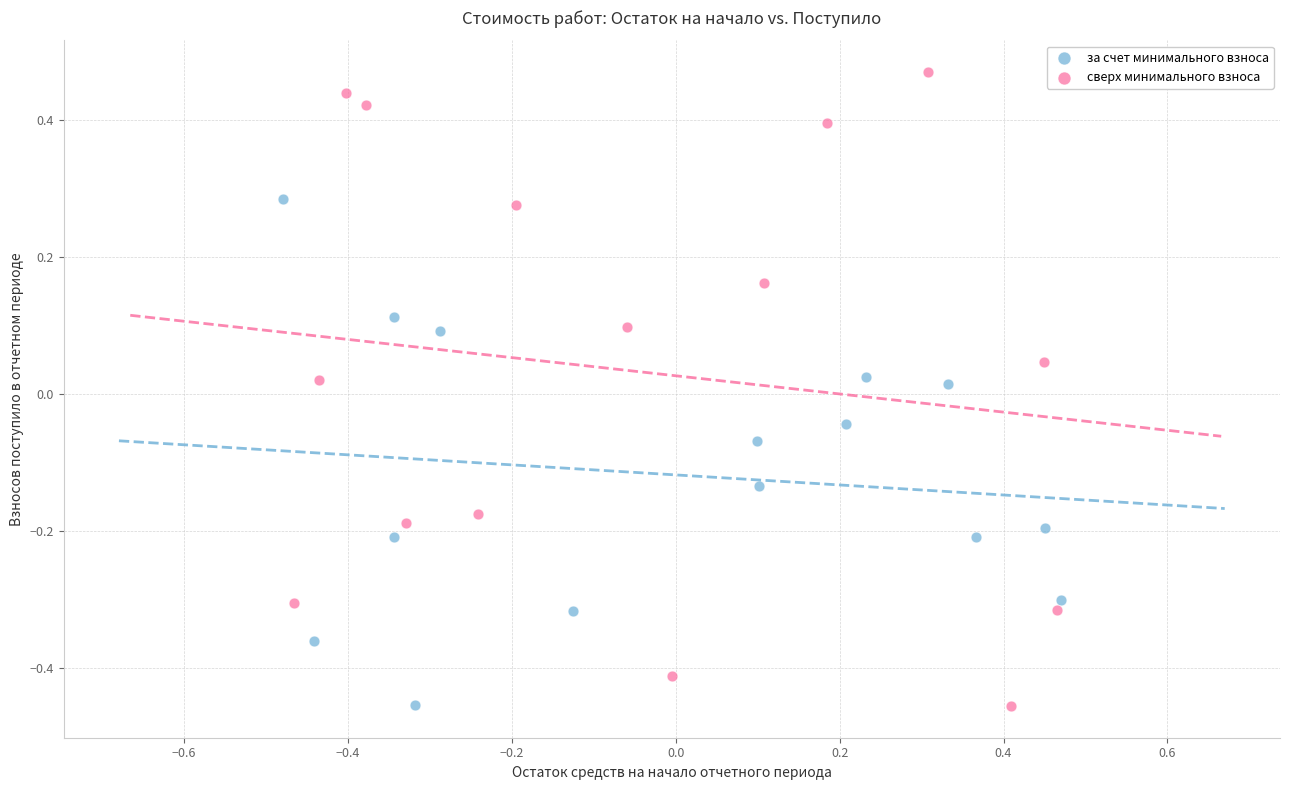

Which series has the largest Y range (max minus min)?

сверх минимального взноса